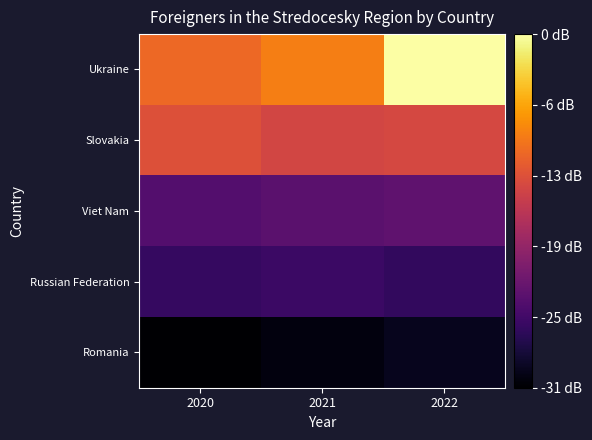

Which series has the widest spread of values?

Ukraine